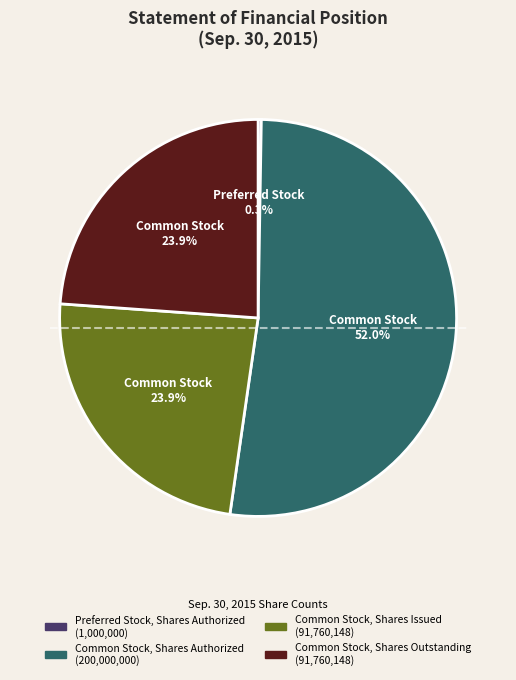

To the nearest percent, what is the average slice percentage?

25%